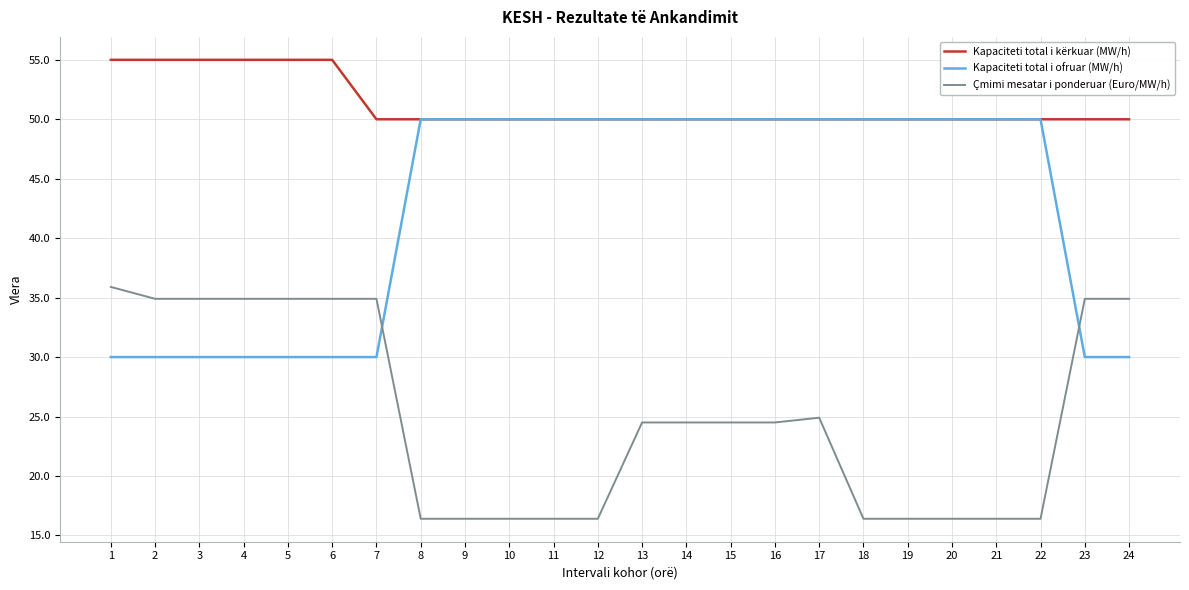

Where does the Çmimi mesatar i ponderuar (Euro/MW/h) series first go above 24?

1